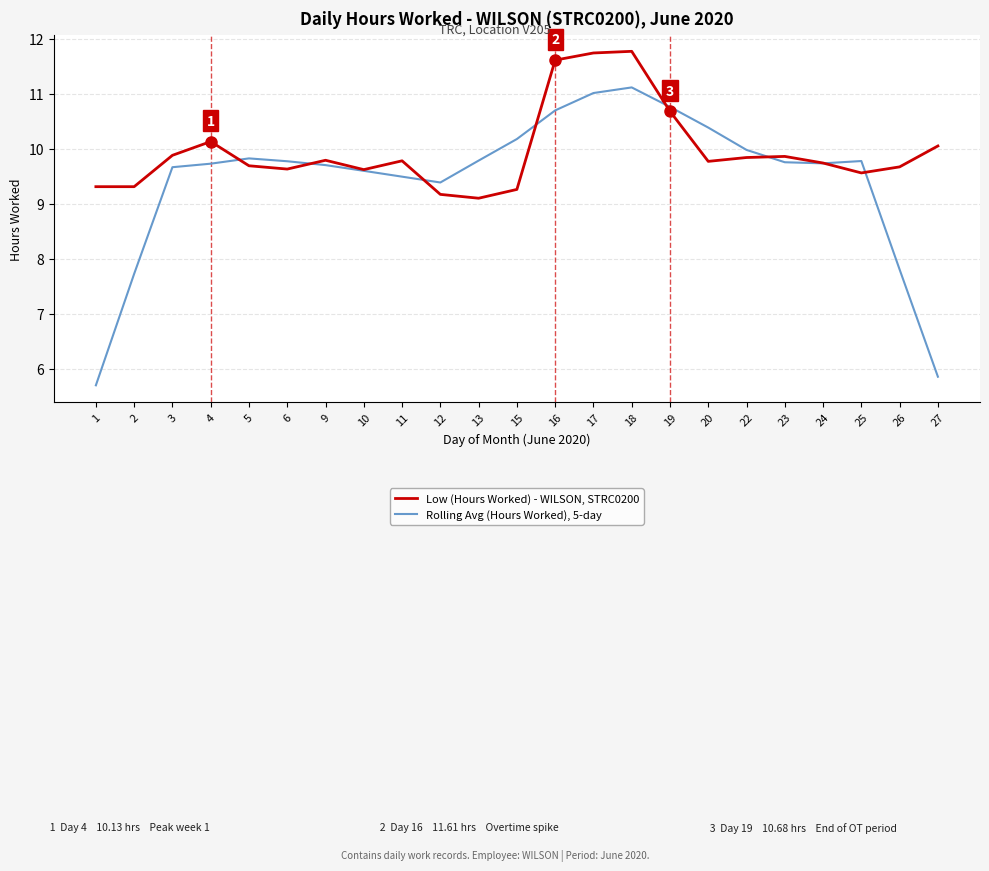

What is the spread (max minus min) of values at 20?

0.6